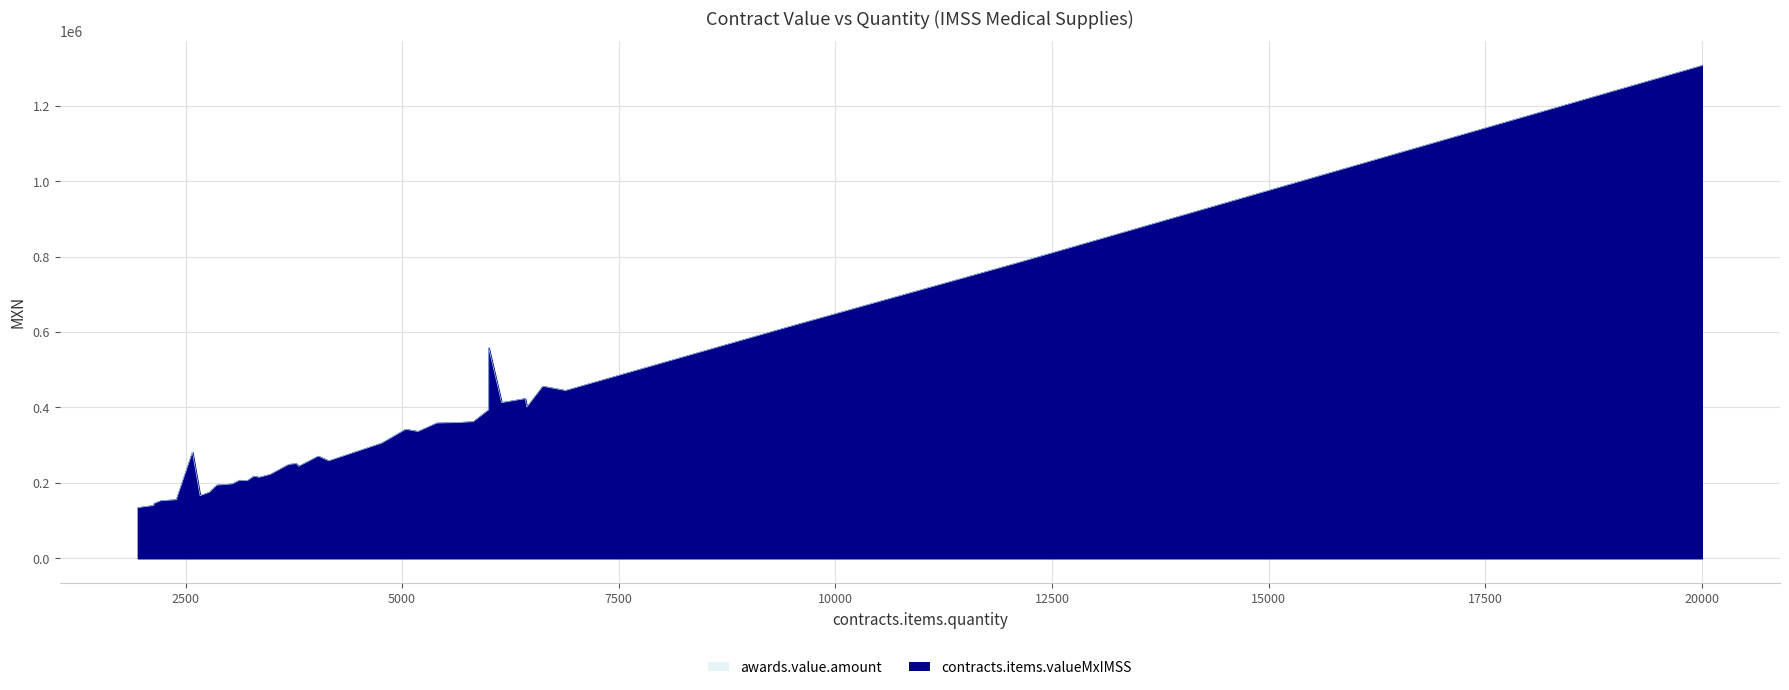

How many values in the awards.value.amount series exceed 250942?

20